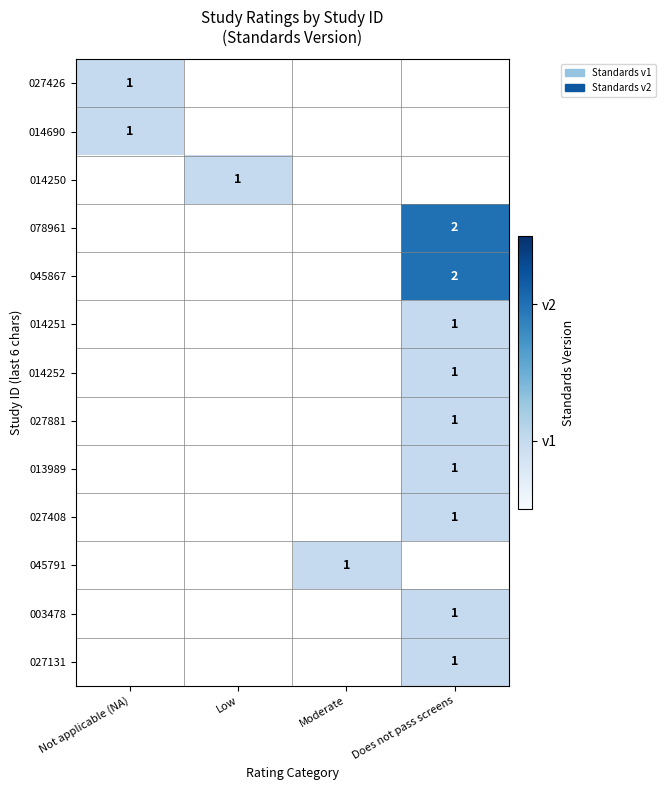

Which category has the lowest value across all series?

Not applicable (NA)